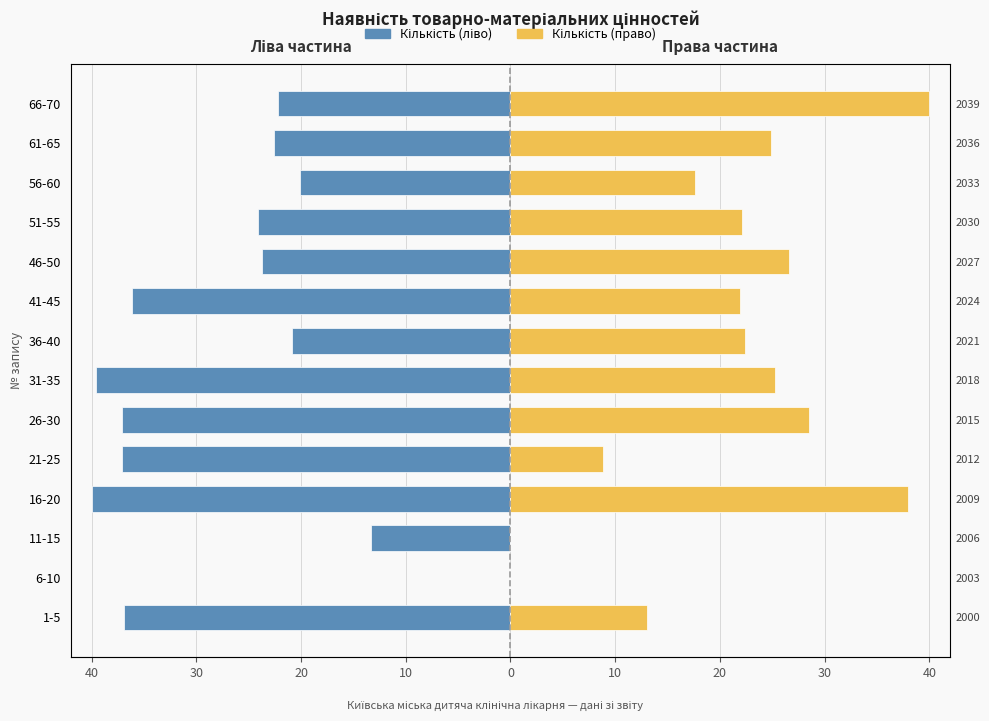

What is the difference between the second highest and minimum values in the Кількість (право) series?

38.0